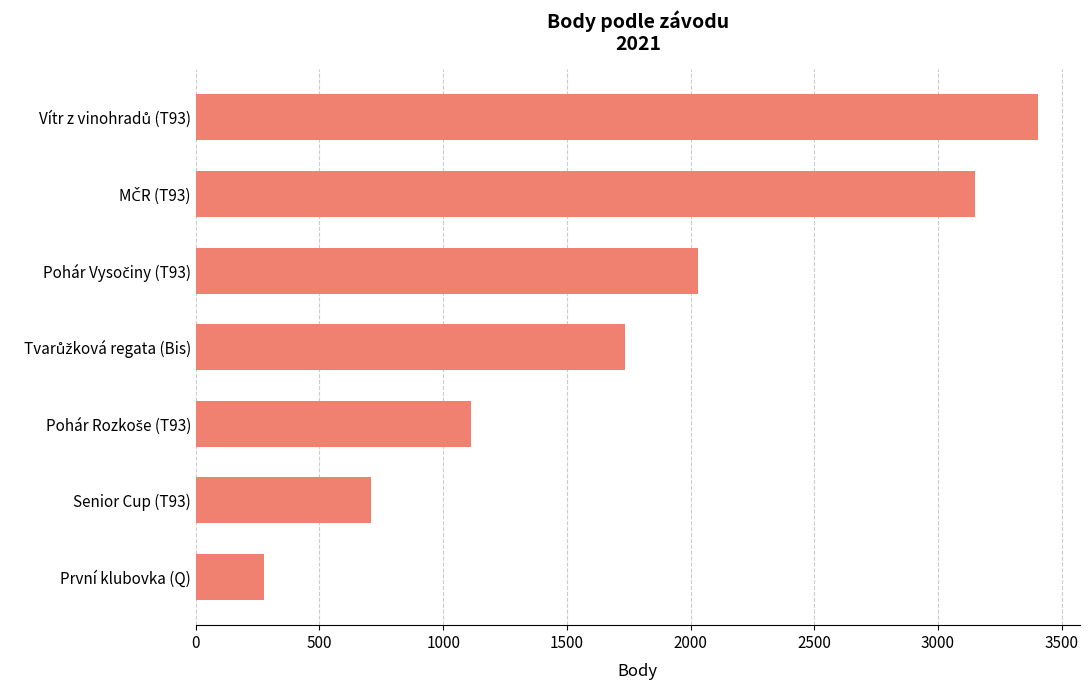

Is it true that the value at Senior Cup (T93) is 707?

True